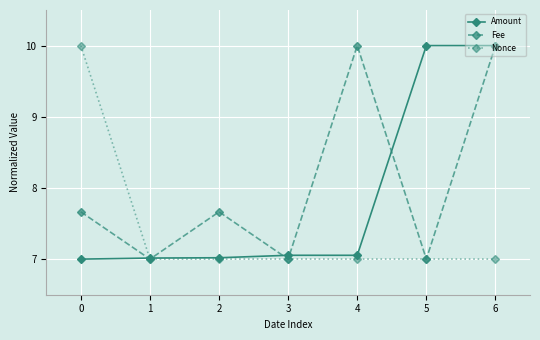

What is the sum of all Nonce values?

52.0